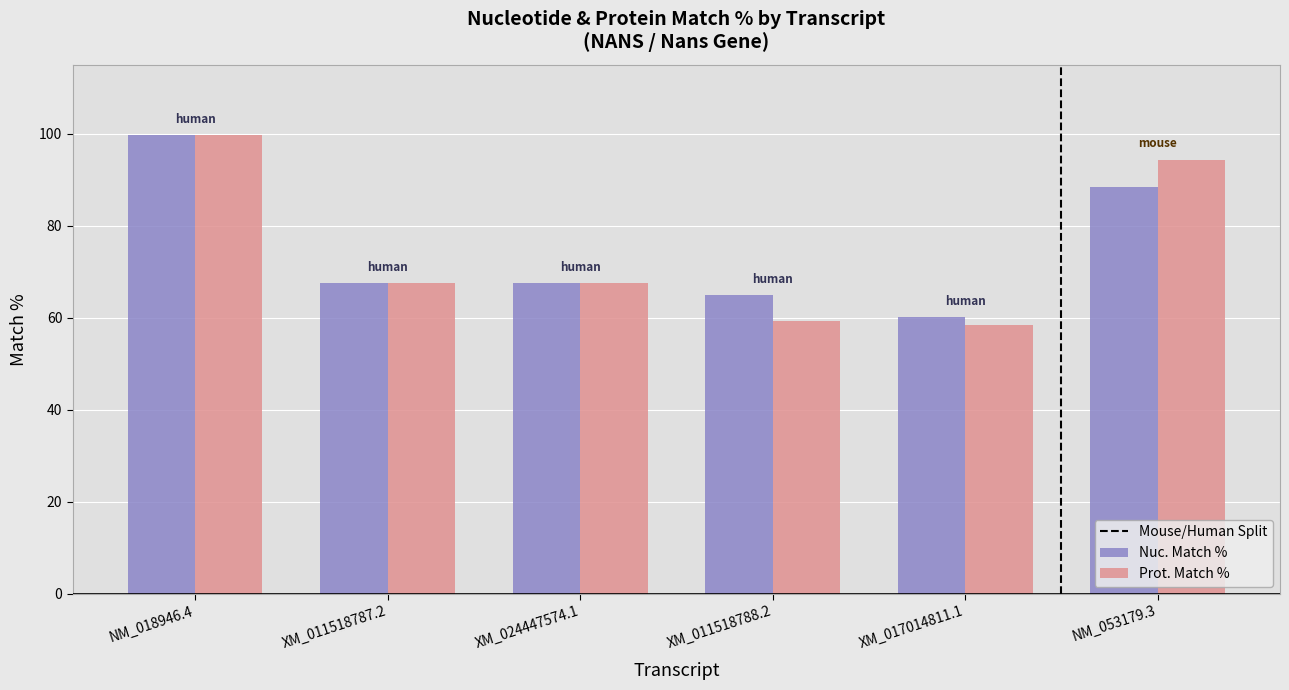

Which series changed the most between XM_024447574.1 and XM_017014811.1?

Prot. Match %